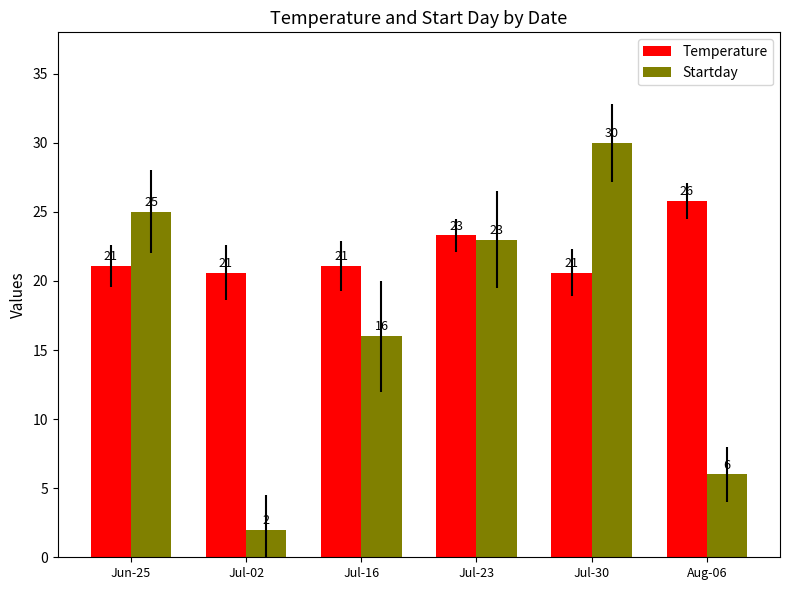

What is the difference between the second highest and second lowest values in the Temperature series?

2.7